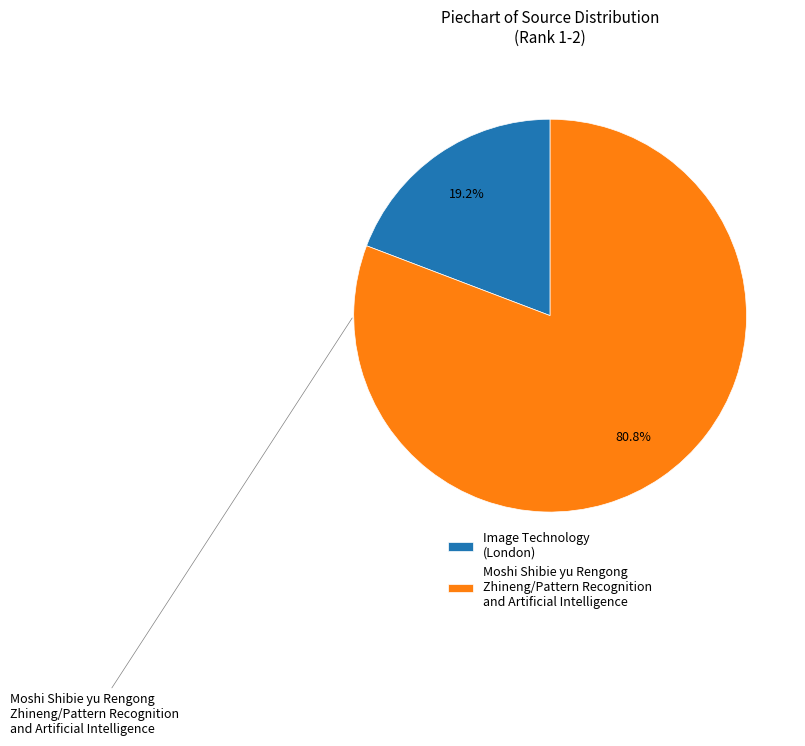

How many slices are in this pie chart?

2